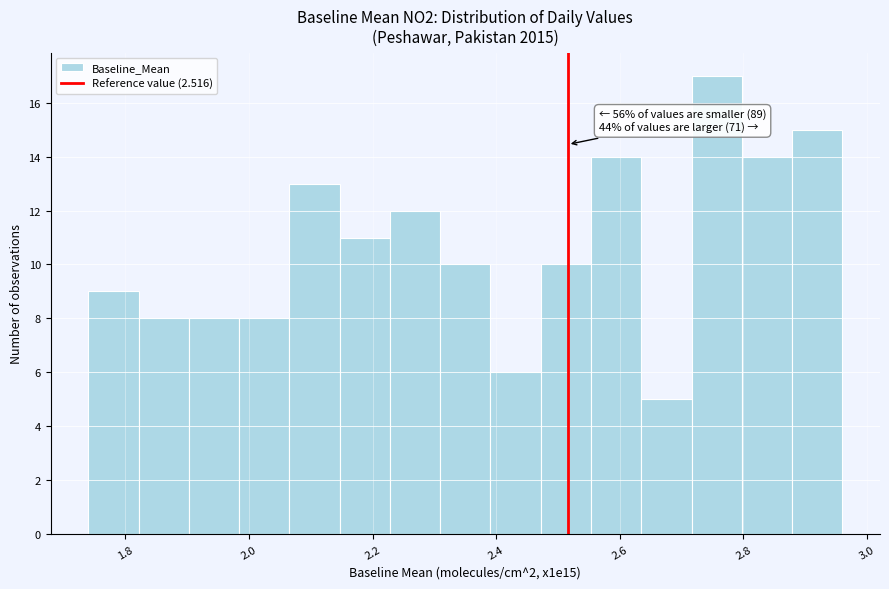

Over which range of the x-axis is the bar tallest?

2.72 to 2.80